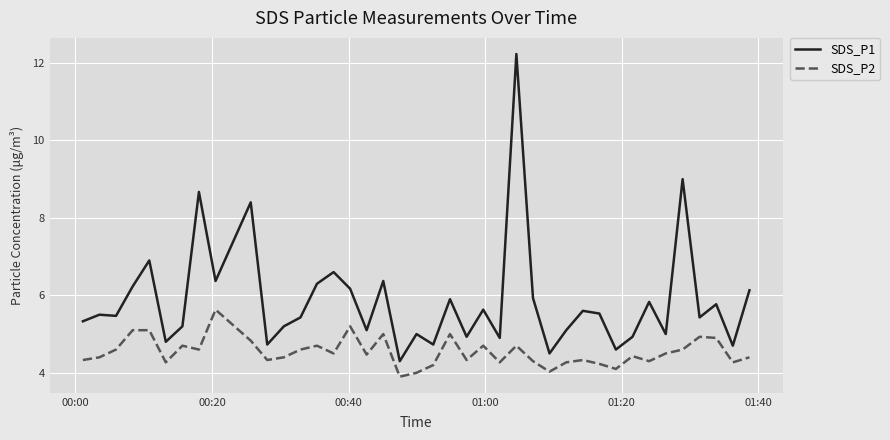

What is the difference between the maximum and minimum values in the SDS_P2 series?

1.7